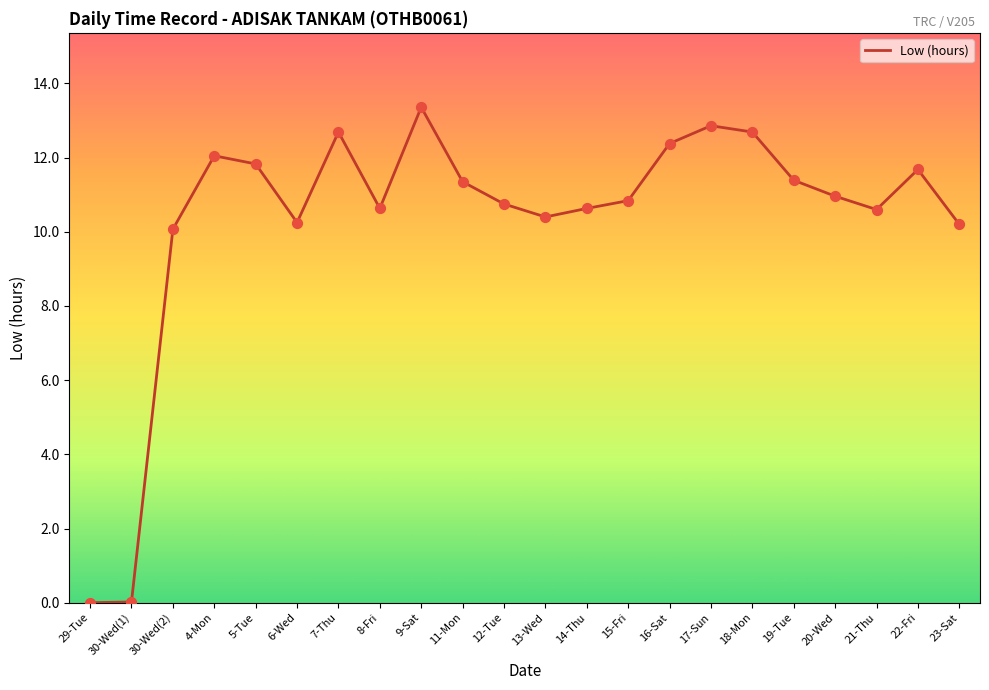

Approximately how many times larger is the value at 12-Tue compared to 18-Mon?

0.8